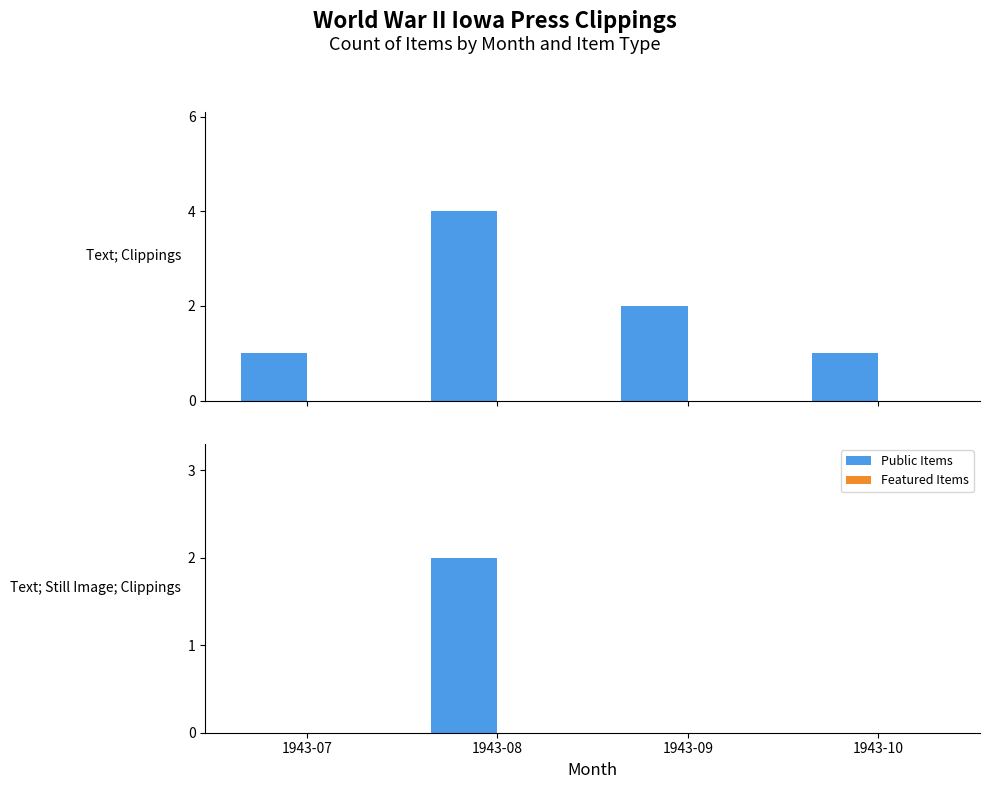

At which label is Featured Items closest to 0?

1943-07